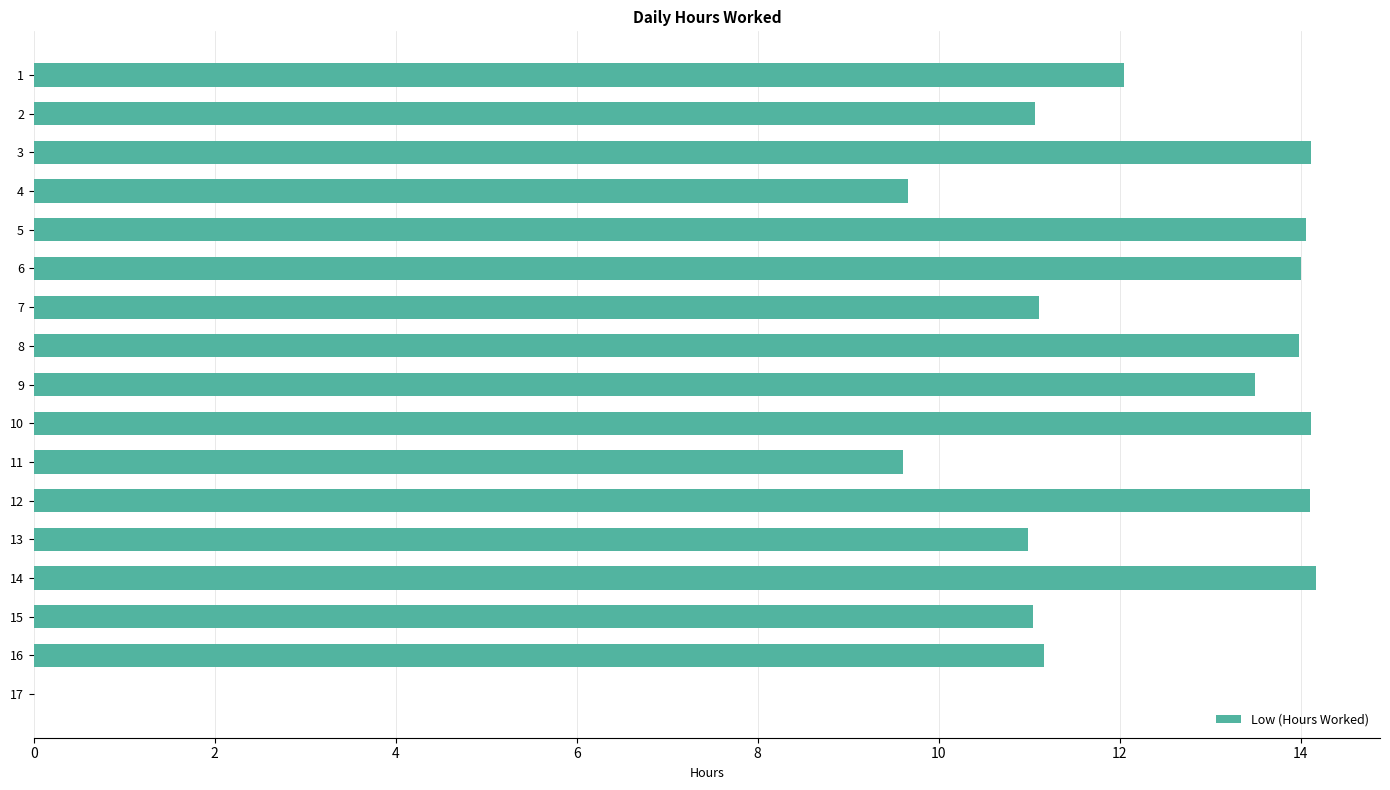

What is the greatest value displayed?

14.2